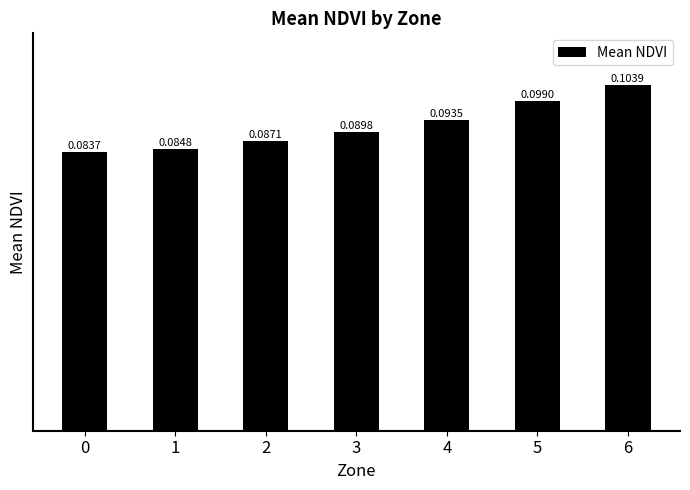

List the labels in order of value, smallest first.

0, 1, 2, 3, 4, 5, 6